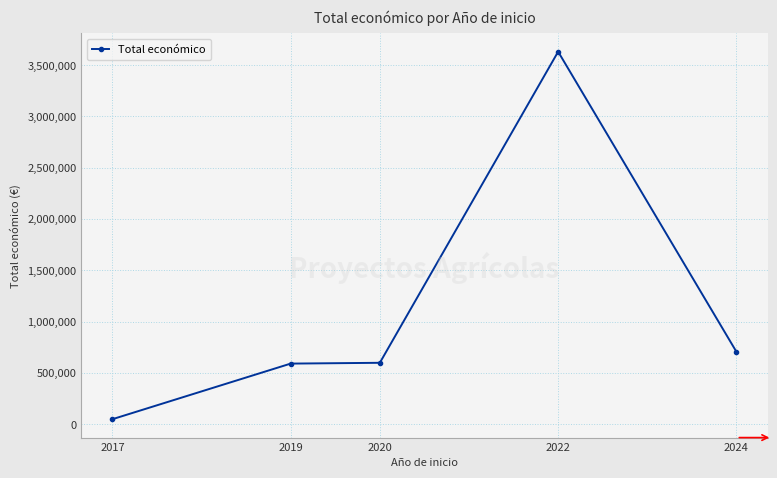

What is the greatest value displayed?

3631233